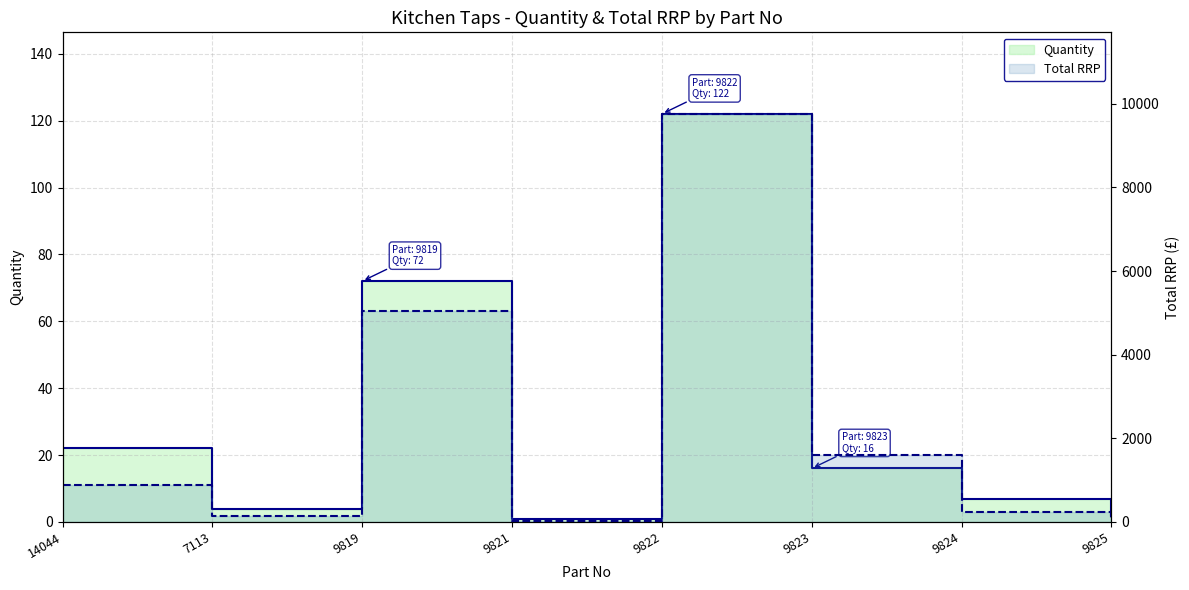

Reading left to right, list all the values displayed in this chart.

Quantity: 22.0	4.0	72.0	1.0	122.0	16.0	7.0	2.0
Total RRP: 879.8	140.0	5039.3	23.0	9758.8	1599.8	241.4	68.0